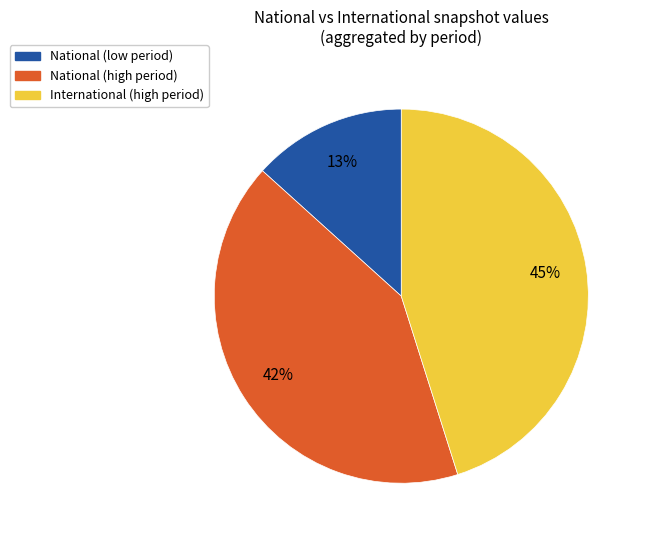

To the nearest percent, what is the average slice percentage?

33%